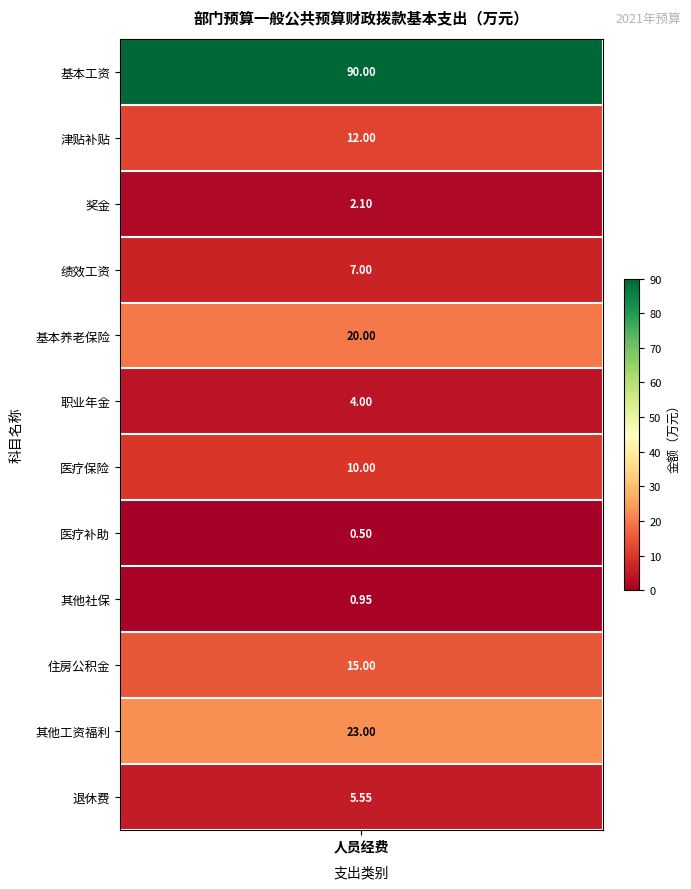

The value of 合计 at 9 is 15.0. True or false?

True